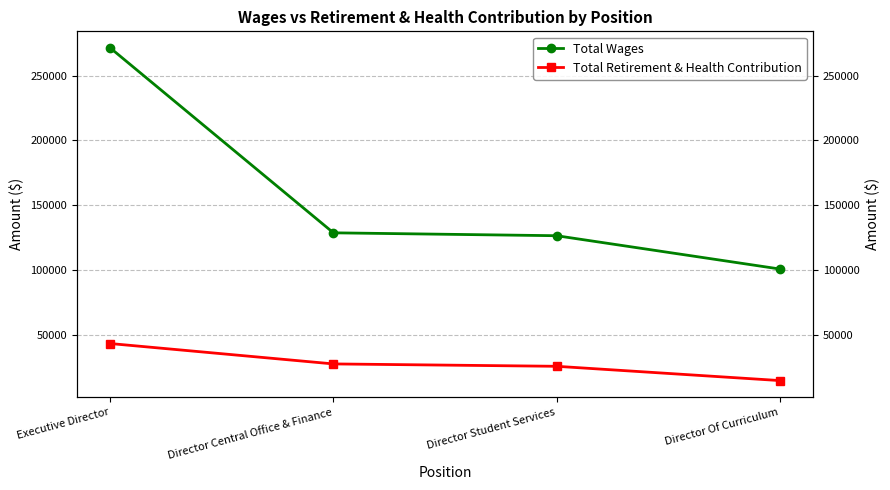

Is the value of Total Wages at Director Student Services greater than the value of Total Retirement & Health Contribution at Director Central Office & Finance?

Yes